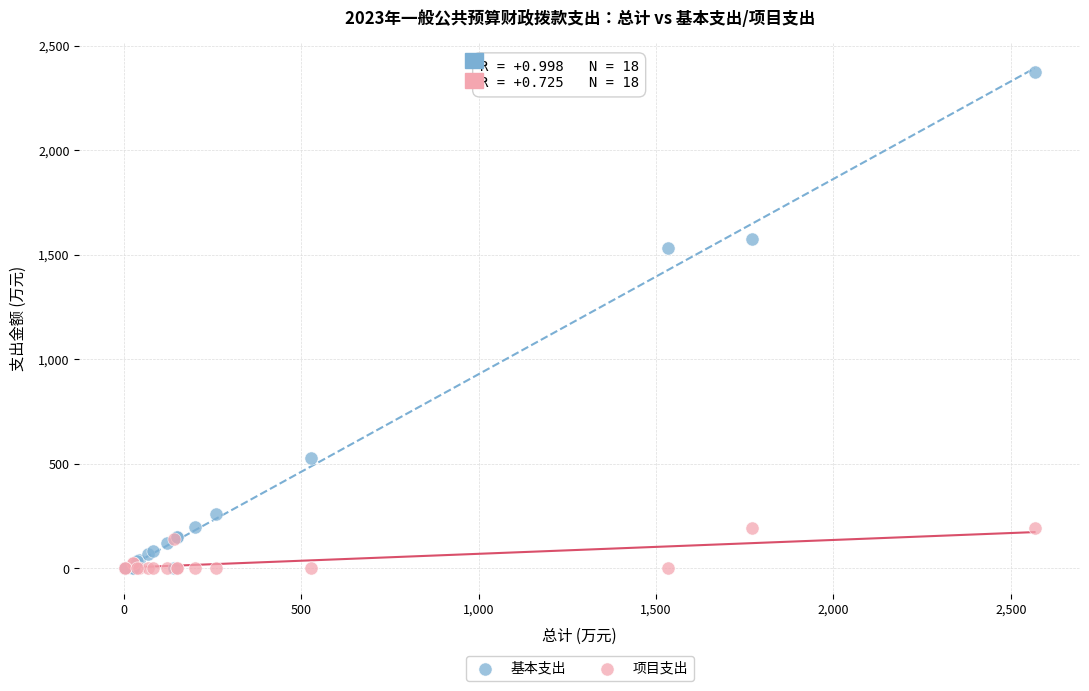

Which series reaches the maximum Y coordinate?

基本支出